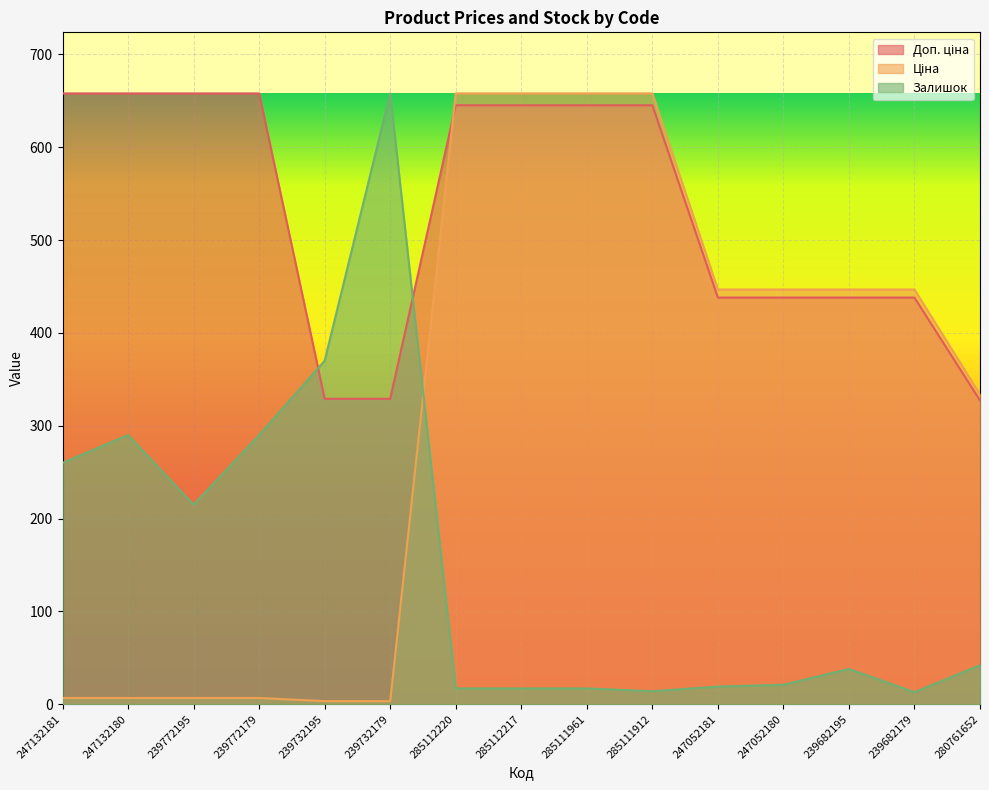

True or false: Доп. ціна has a value of 1050.6 at 285111961.

False